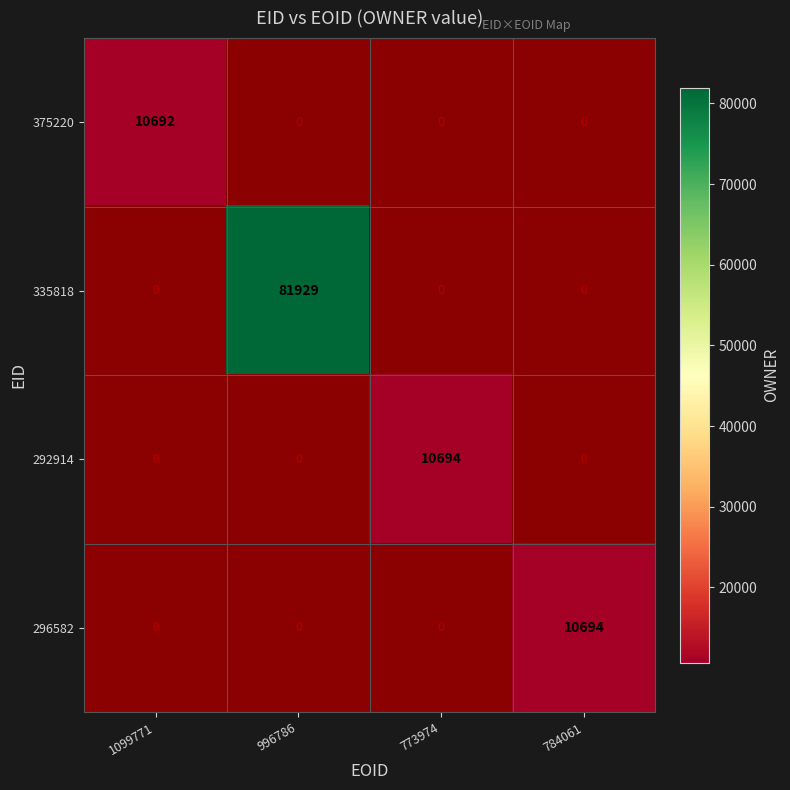

Count the number of categories in the chart.

4